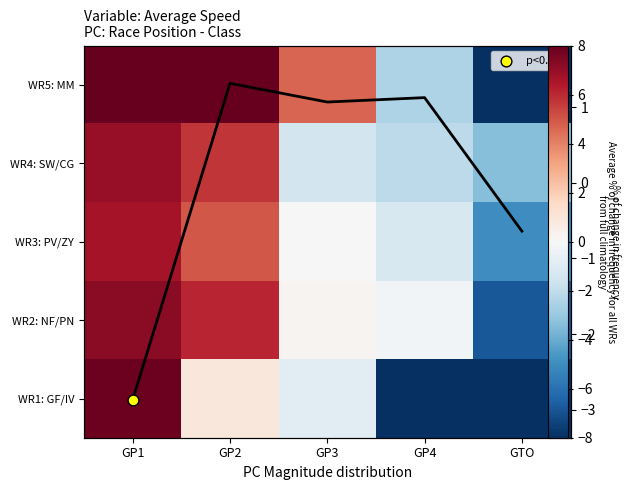

At which label does WR3: PV/ZY reach its minimum?

GTO